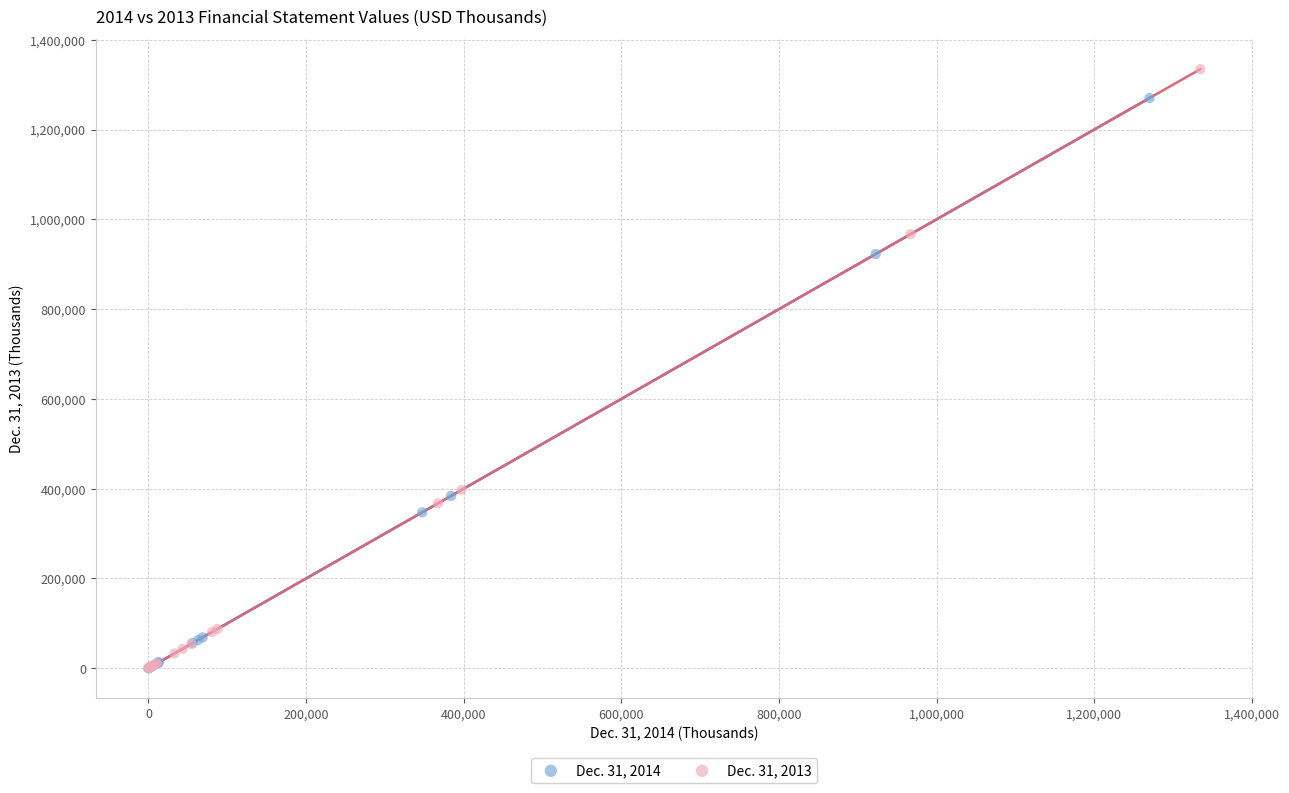

Which series has the widest spread of Y values?

Dec. 31, 2013